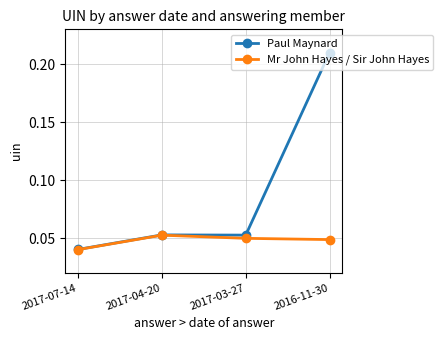

Between 2017-07-14 and 2017-04-20, which series saw the biggest shift?

Paul Maynard